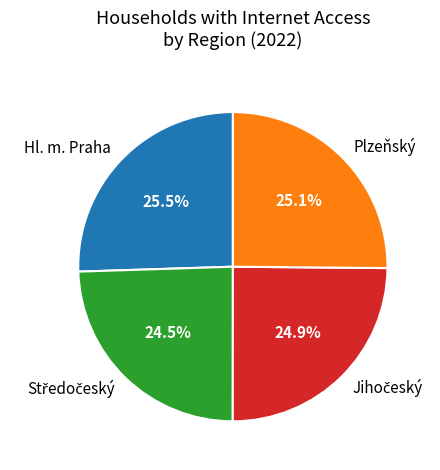

To the nearest percent, what is the difference between the largest and smallest slice percentages?

1%